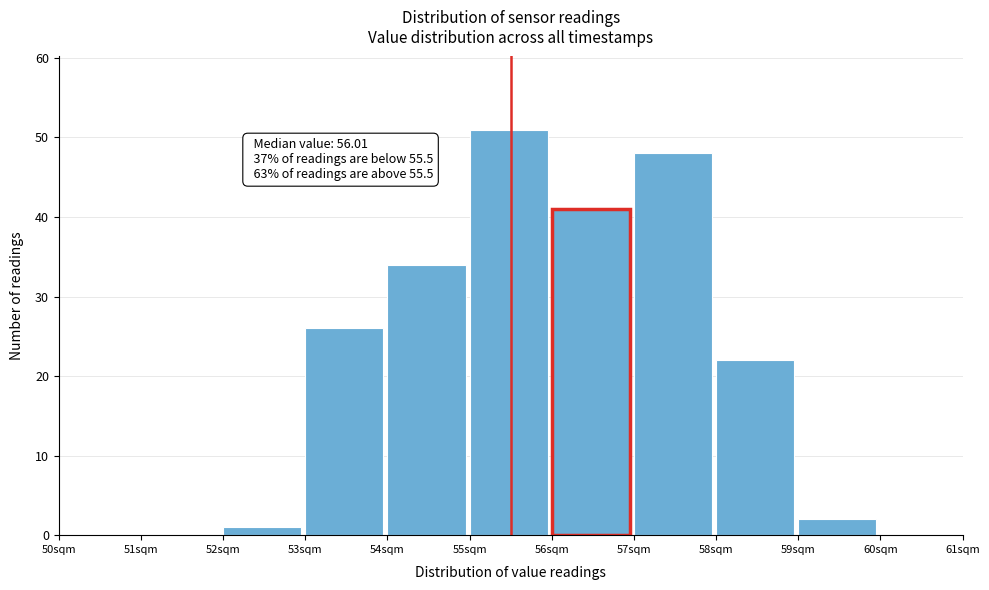

Which range on the x-axis has the tallest bar?

55 to 56